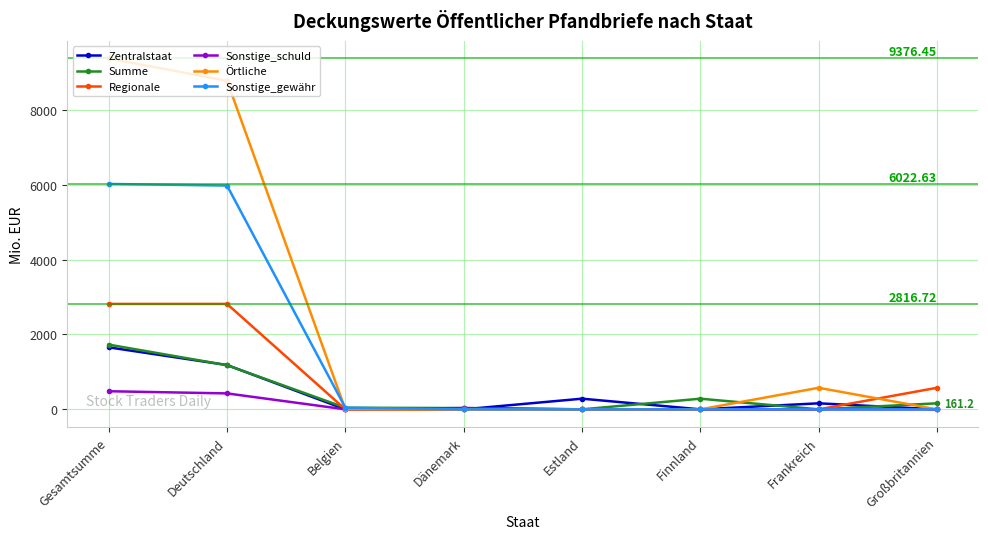

How many lines are shown in the chart?

6